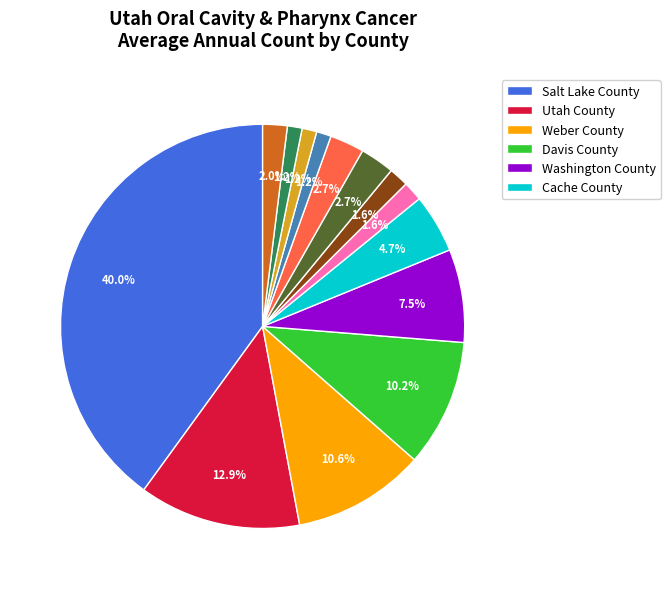

Does any single category account for the majority?

No